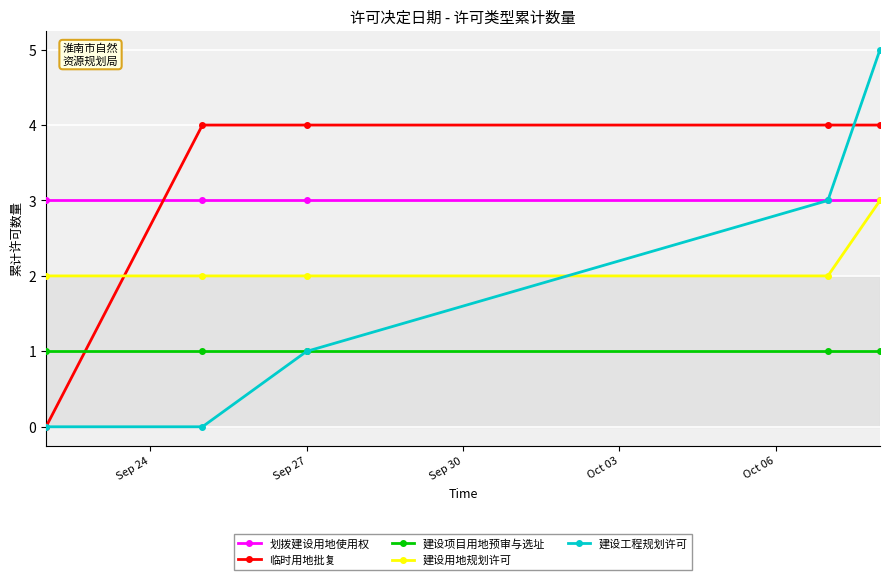

True or false: 建设用地规划许可 has more than 1 interior local peaks.

False